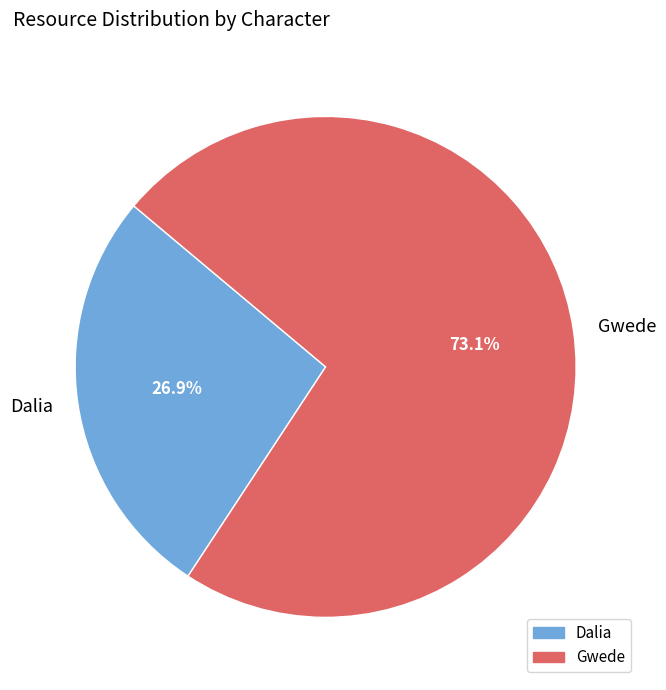

What is the ratio of the value at Gwede to the value at Dalia?

2.7